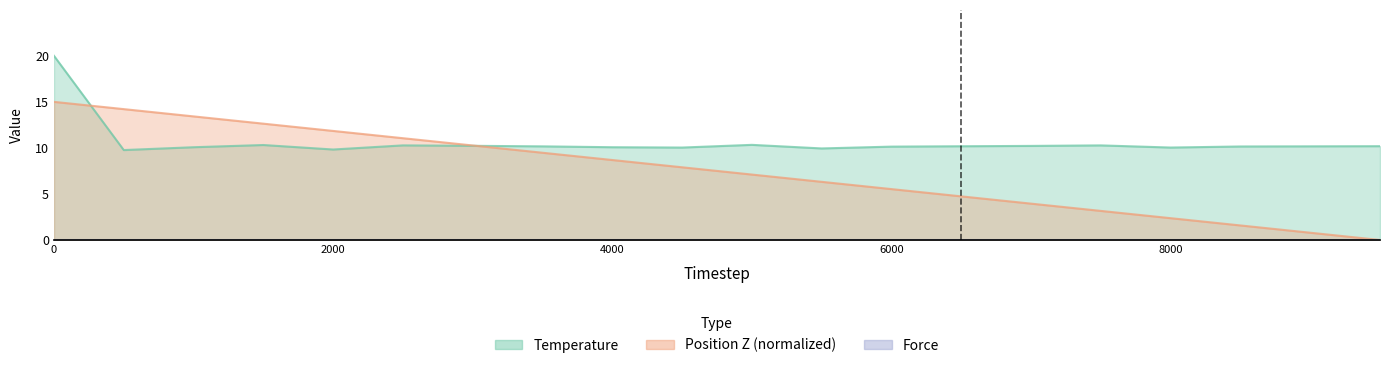

True or false: Temperature has more than 0 interior local peaks.

True